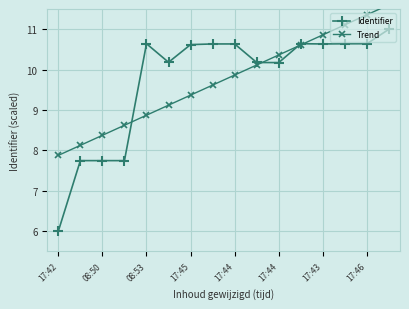

At 08:50, list the series in order from largest to smallest.

Trend, Identifier